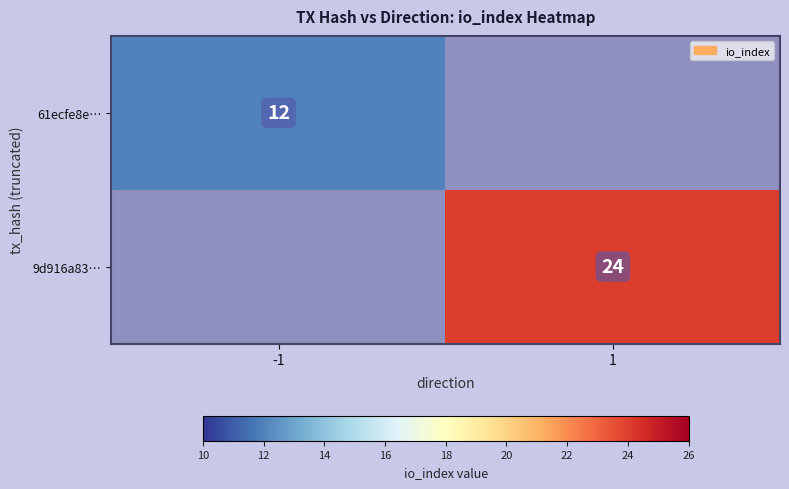

Is the value of 61ecfe8e… at -1 greater than the value of 9d916a83… at 1?

No